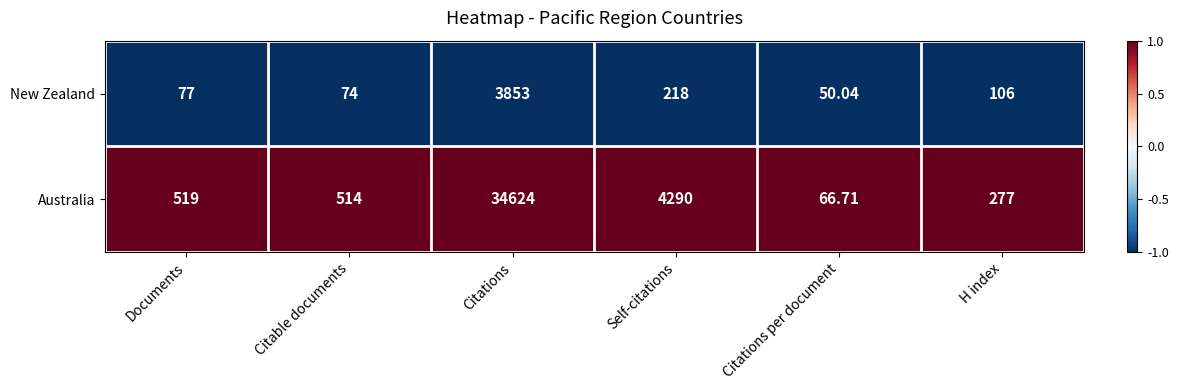

At which category does the chart reach its minimum across all series?

Citations per document